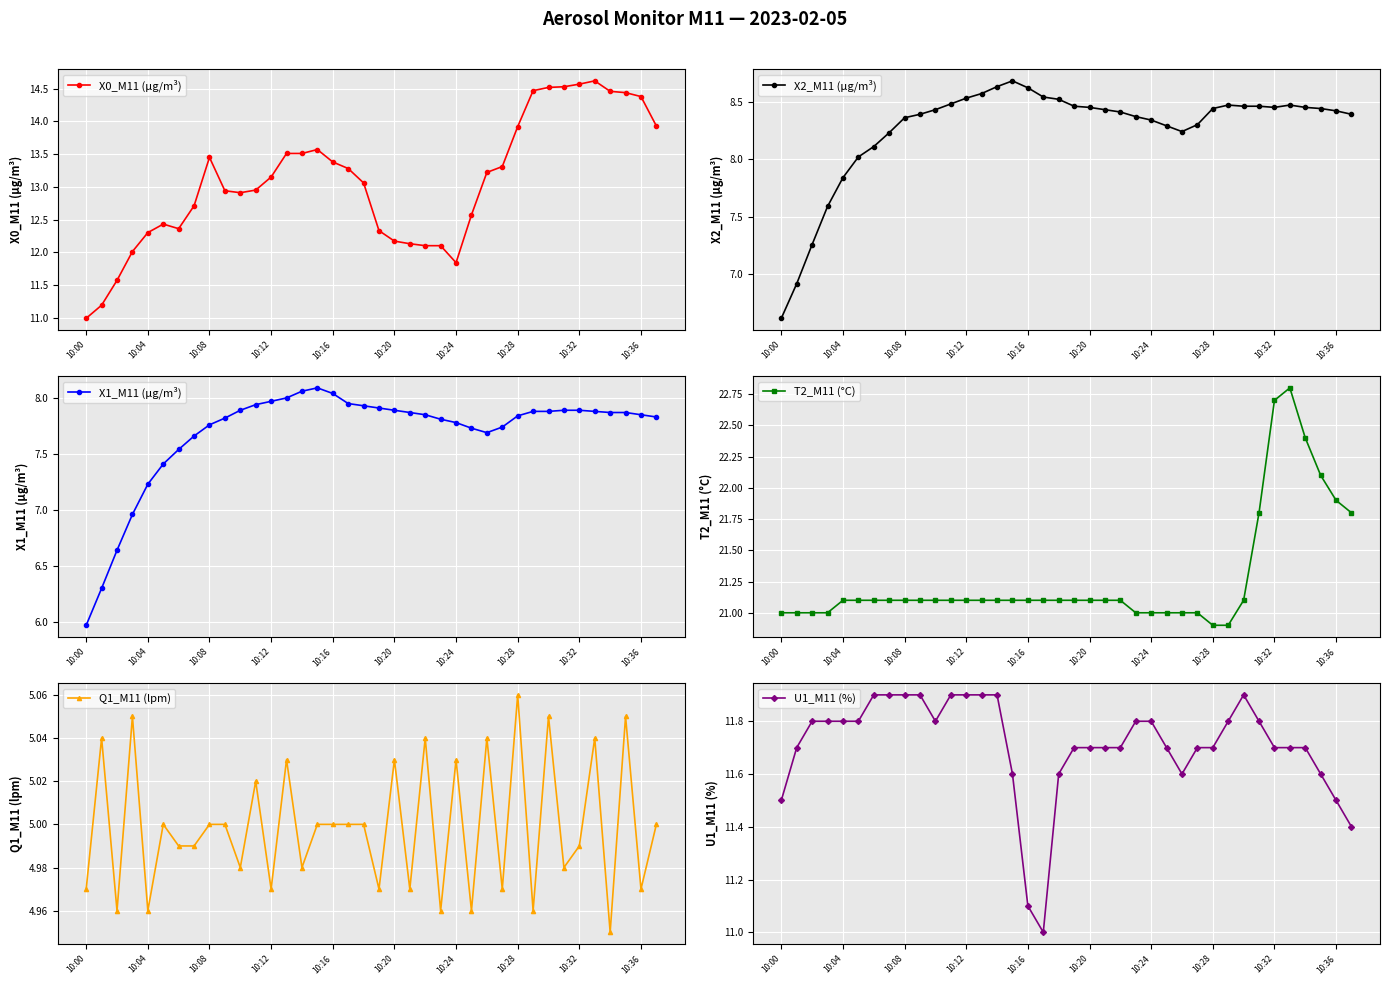

True or false: X0_M11 (μg/m³) has more than 0 interior local peaks.

True